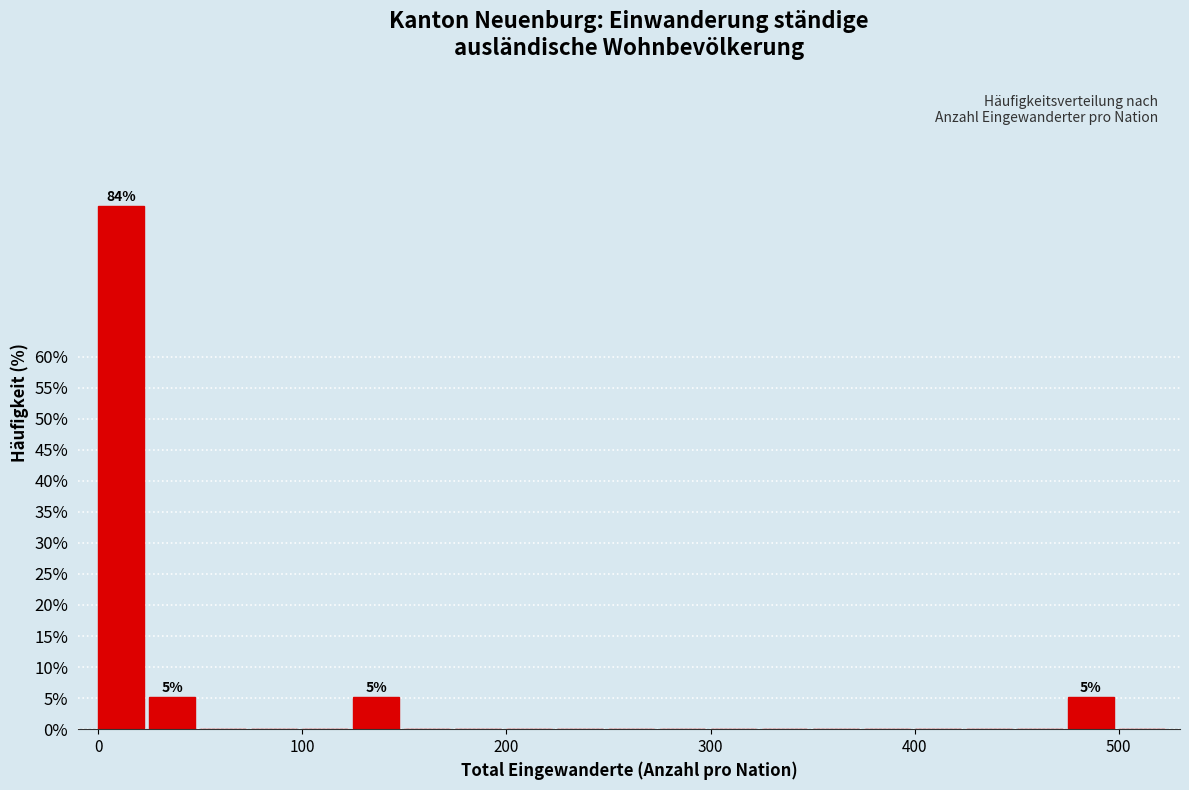

Read against the x-axis, roughly where is the centre of the tallest bar?

10